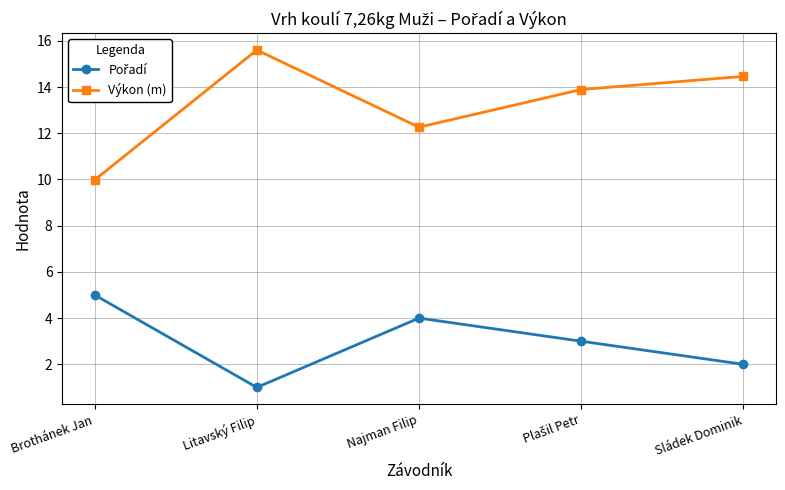

How many values in the Výkon (m) series are below 13?

2